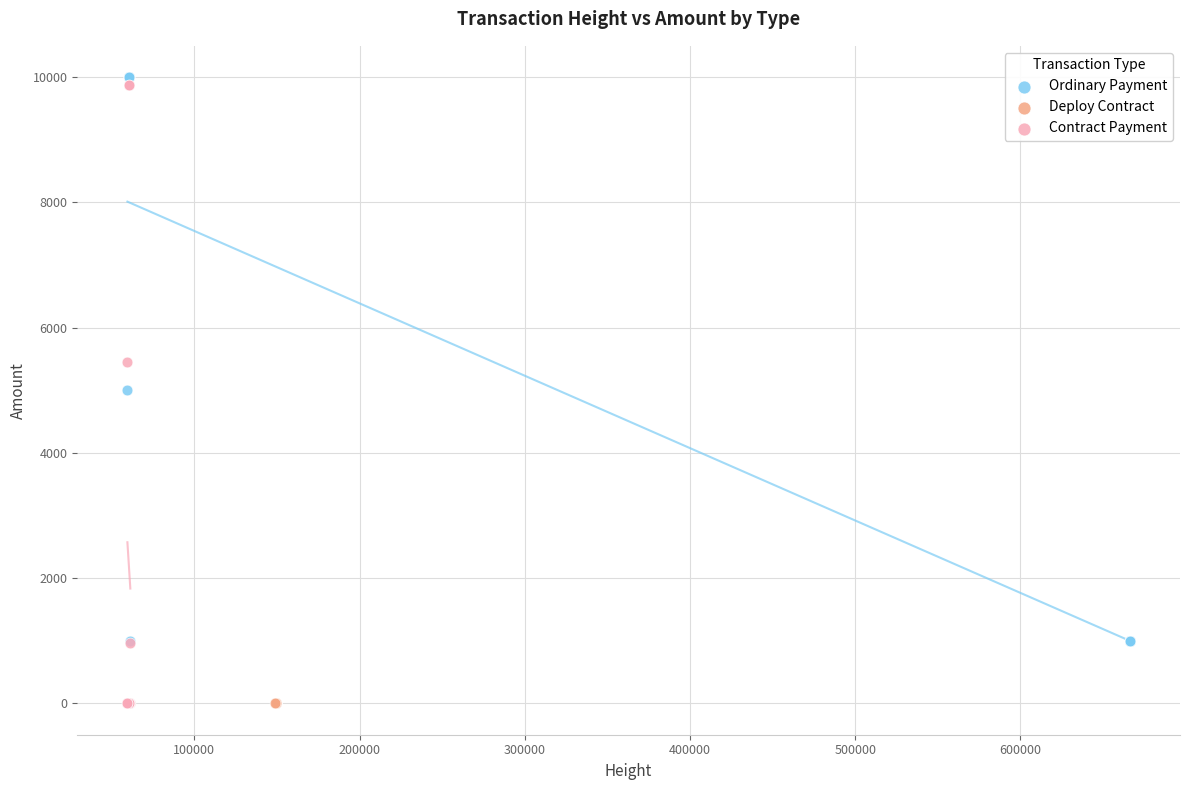

What are all the series names shown in the legend?

Ordinary Payment, Deploy Contract, Contract Payment